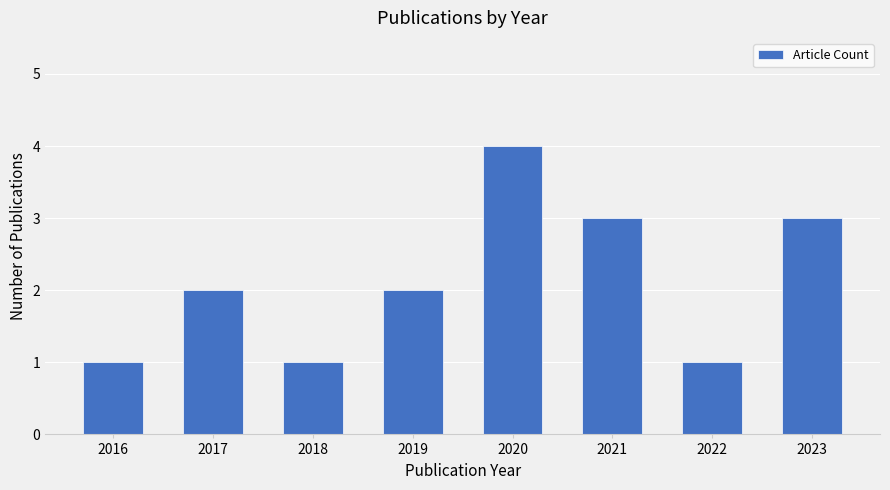

What is the difference between the maximum and minimum values?

3